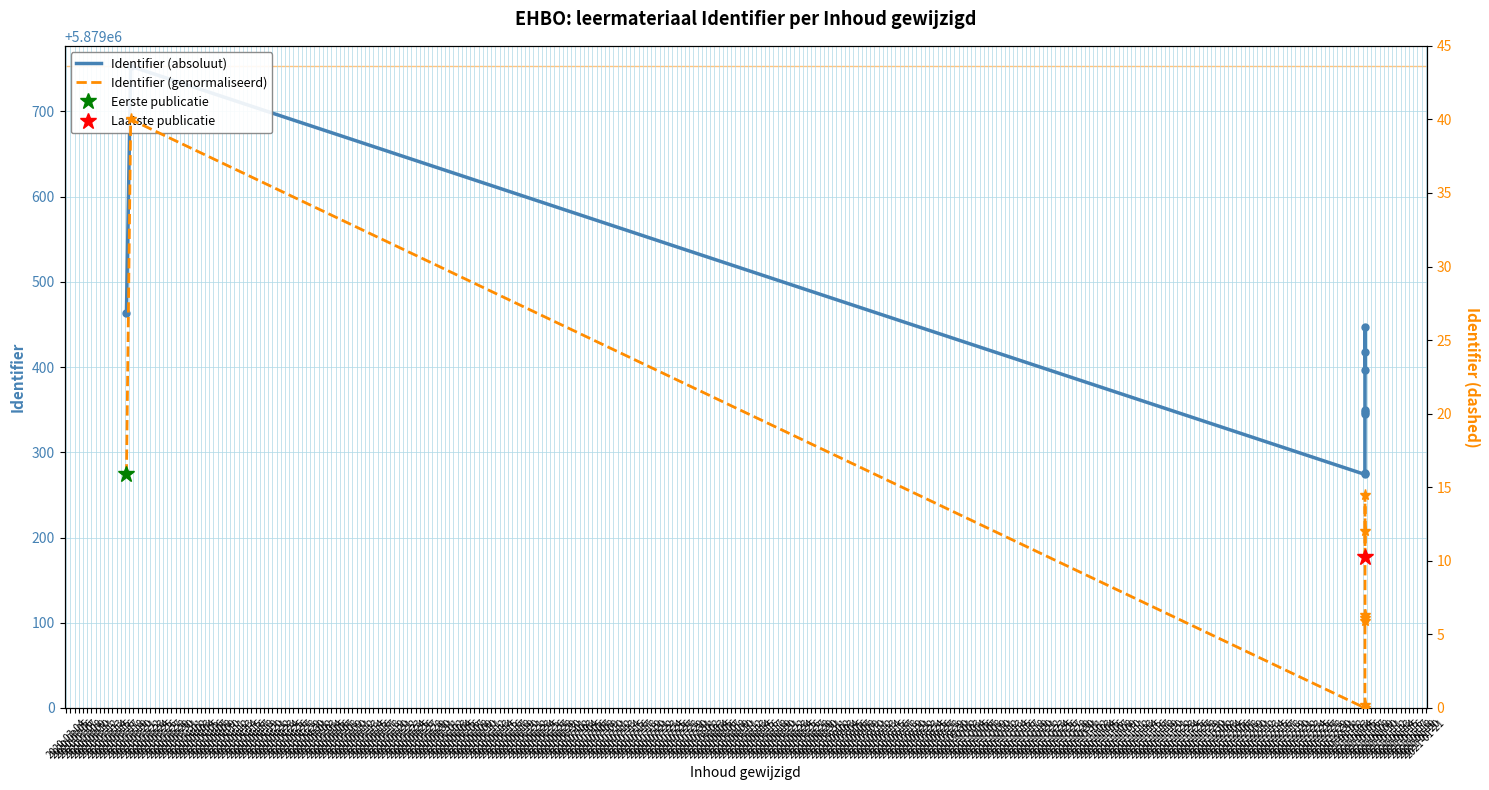

At which category does the chart reach its minimum across all series?

2020-03-06